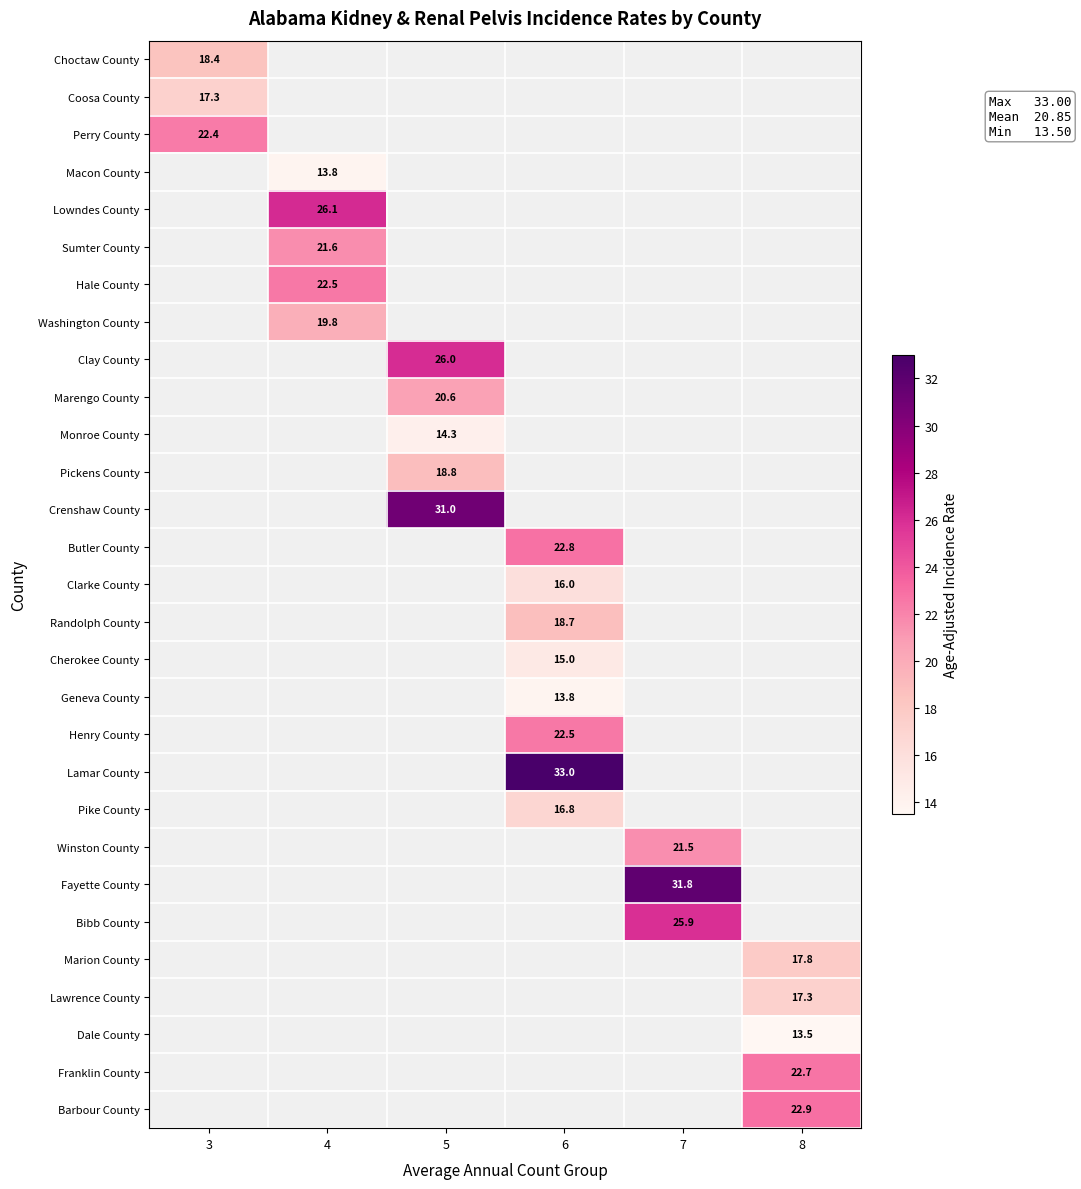

What is the maximum value shown in the chart?

33.0